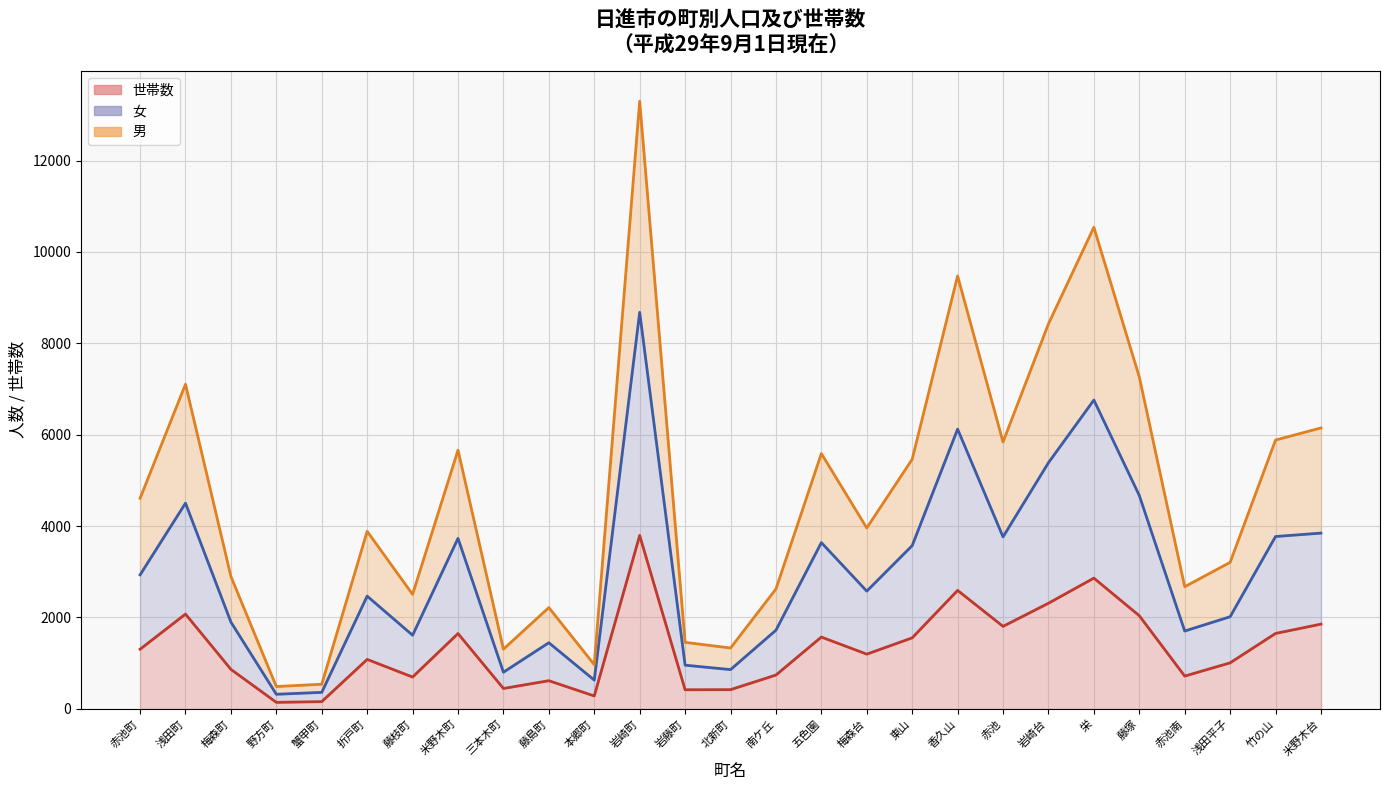

The 男 series shows 1940 at 竹の山. True or false?

False